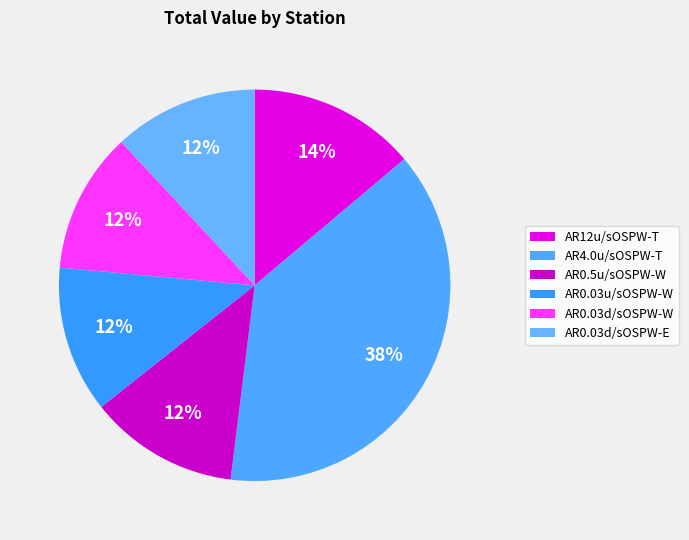

Does any single category account for the majority?

No